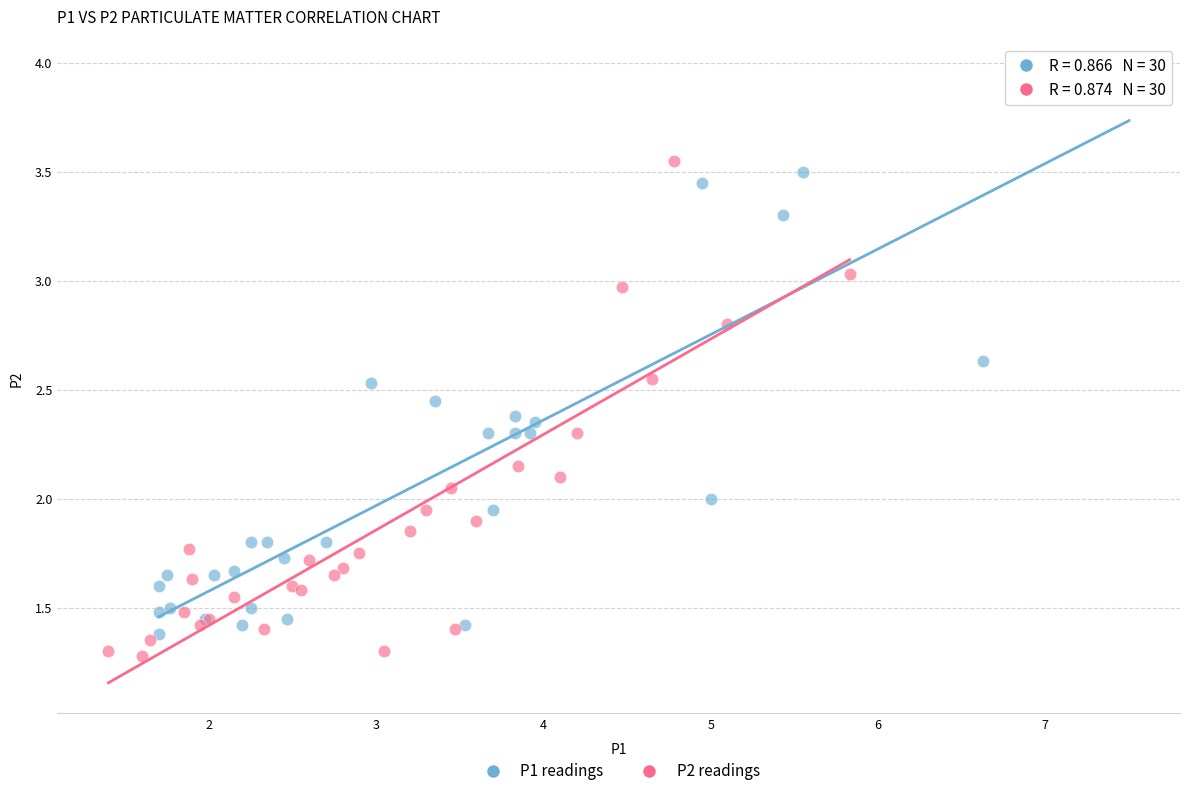

What are all the series names shown in the legend?

P1 readings, P2 readings